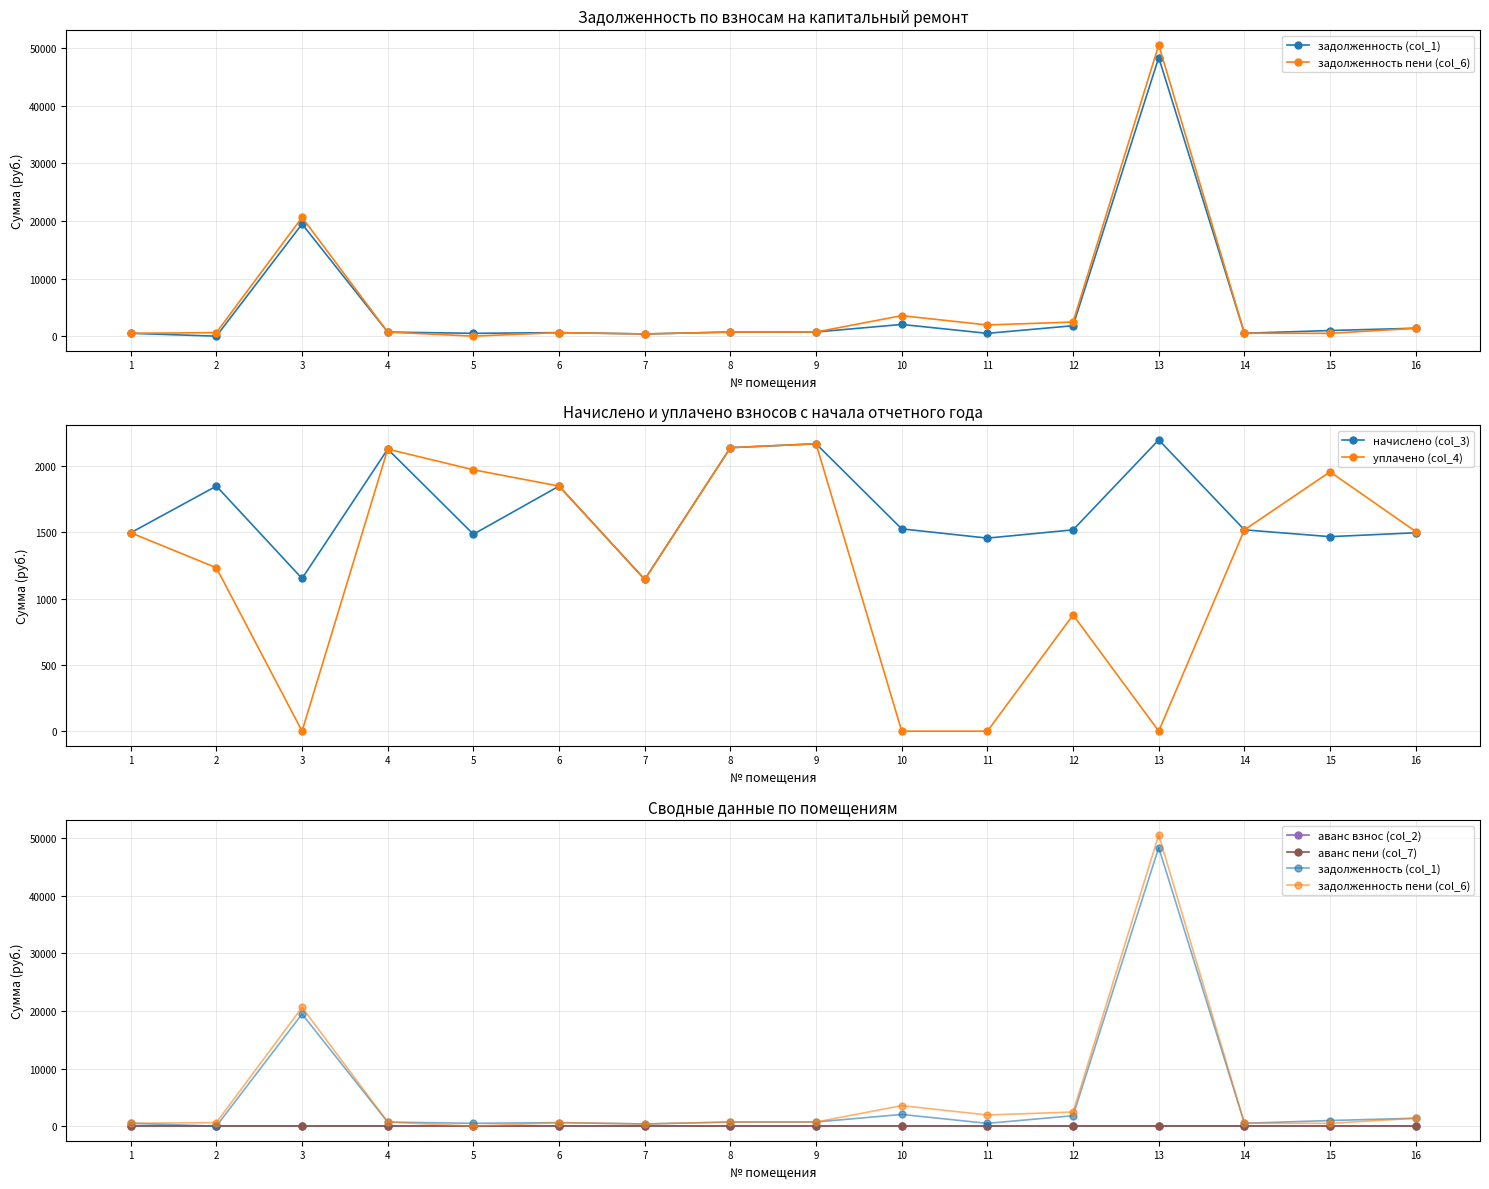

The уплачено (col_4) series shows 2937.5 at 4. True or false?

False